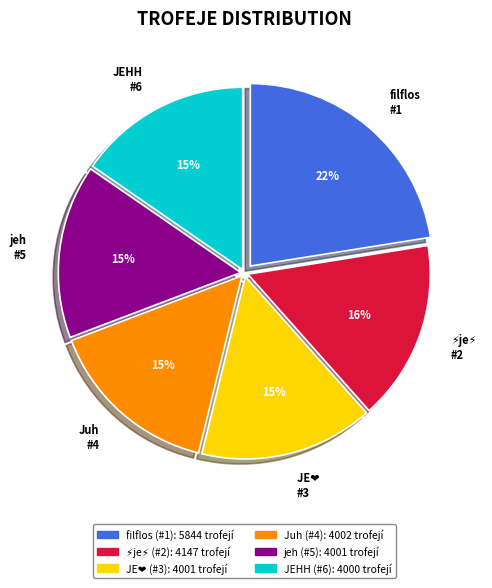

To the nearest percent, what is the difference between the largest and smallest slice percentages?

7%